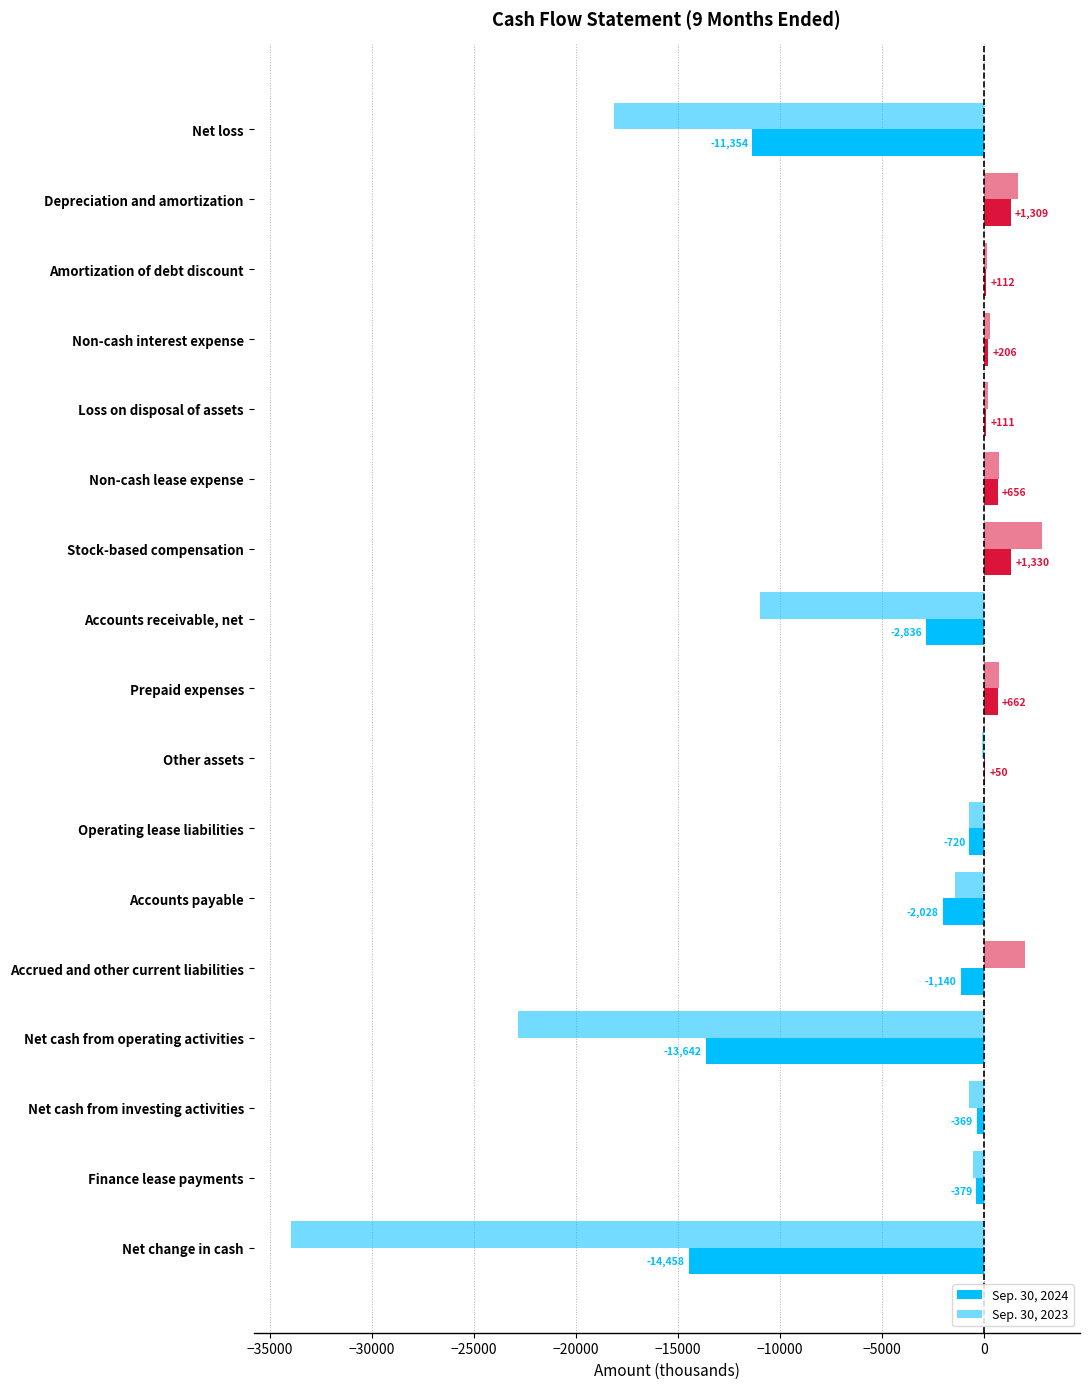

How many data points in Sep. 30, 2024 are above -369?

8